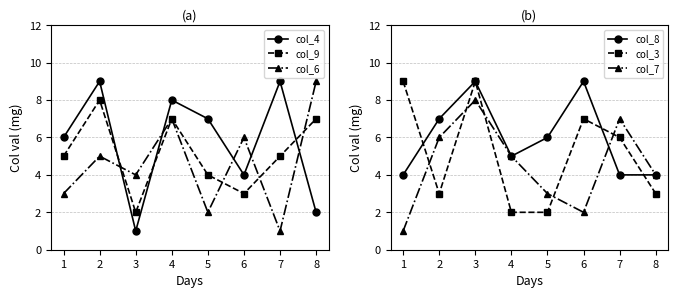

Is the value of col_9 at 7 greater than the value of col_7 at 1?

Yes